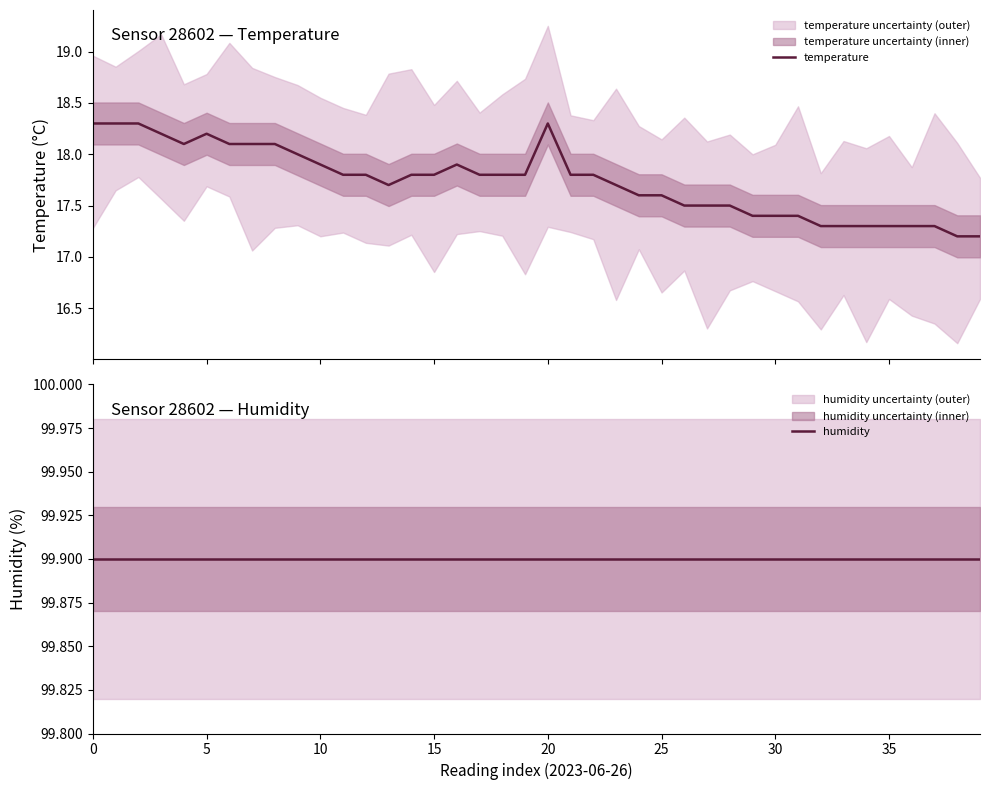

True or false: temperature and humidity cross at least once.

False